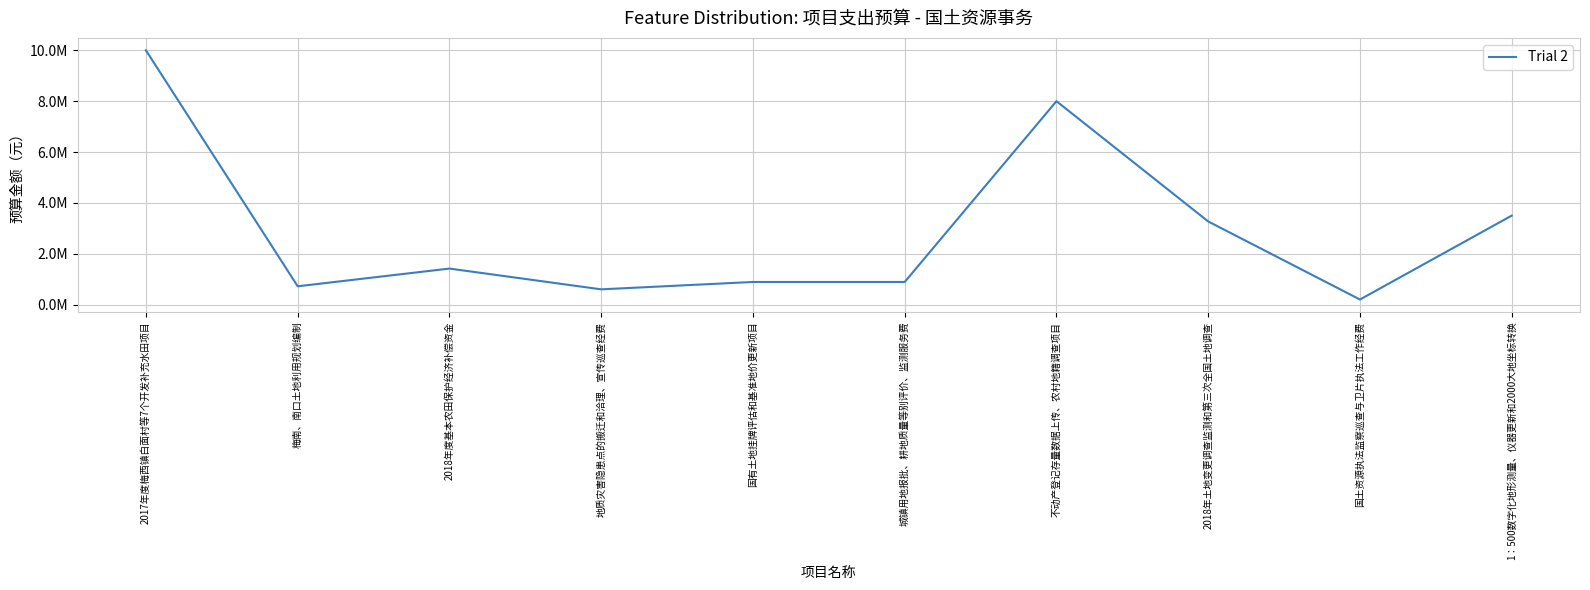

What is the difference between the values at 不动产登记存量数据上传、农村地籍调查项目 and 2017年度梅西镇白面村等7个开发补充水田项目?

2000000